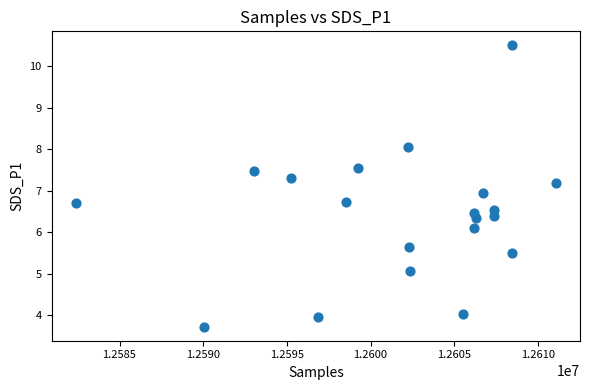

What is the range of Y values (max minus min)?

6.8